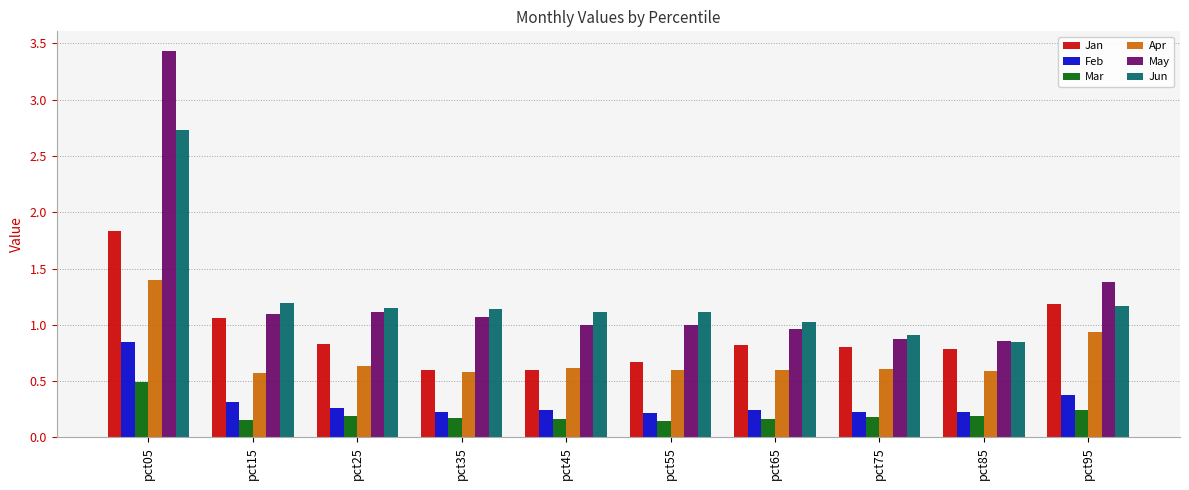

Between pct15 and pct55, which series saw the biggest shift?

Jan